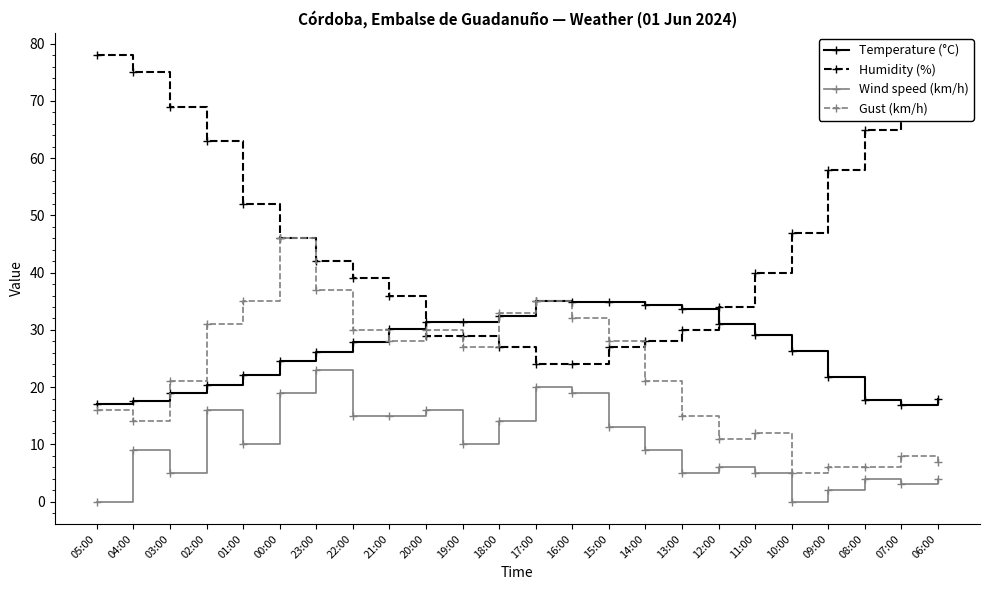

Where is Humidity (%) nearest to the value 51?

01:00